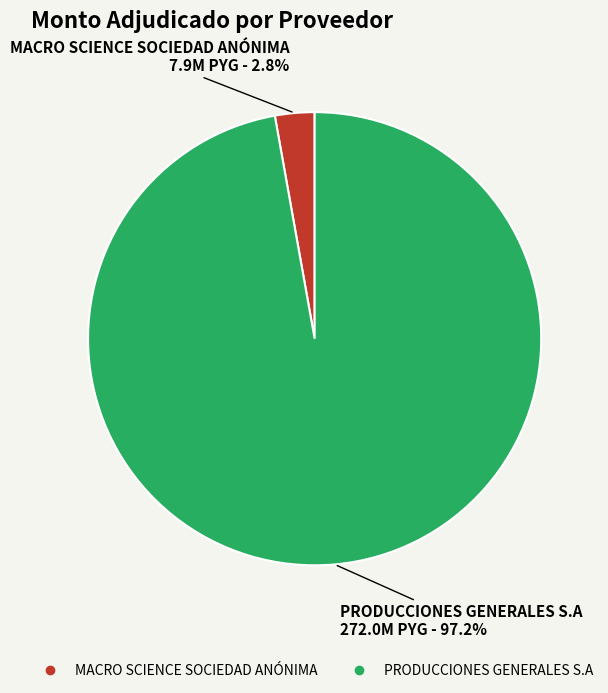

Is PRODUCCIONES GENERALES S.A the majority of the pie?

Yes